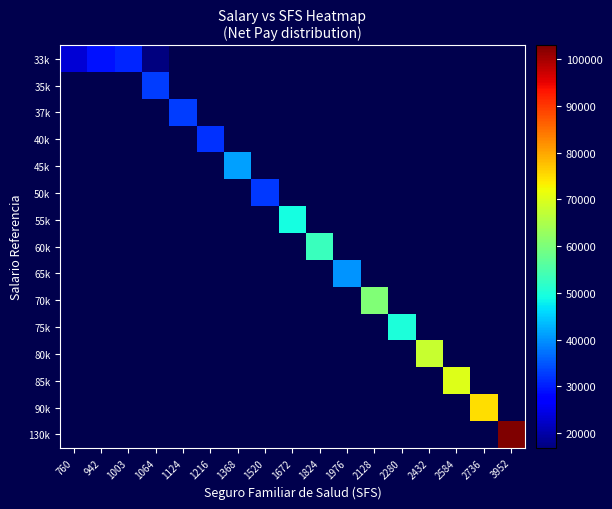

At how many categories does at least one series exceed 66376?

4